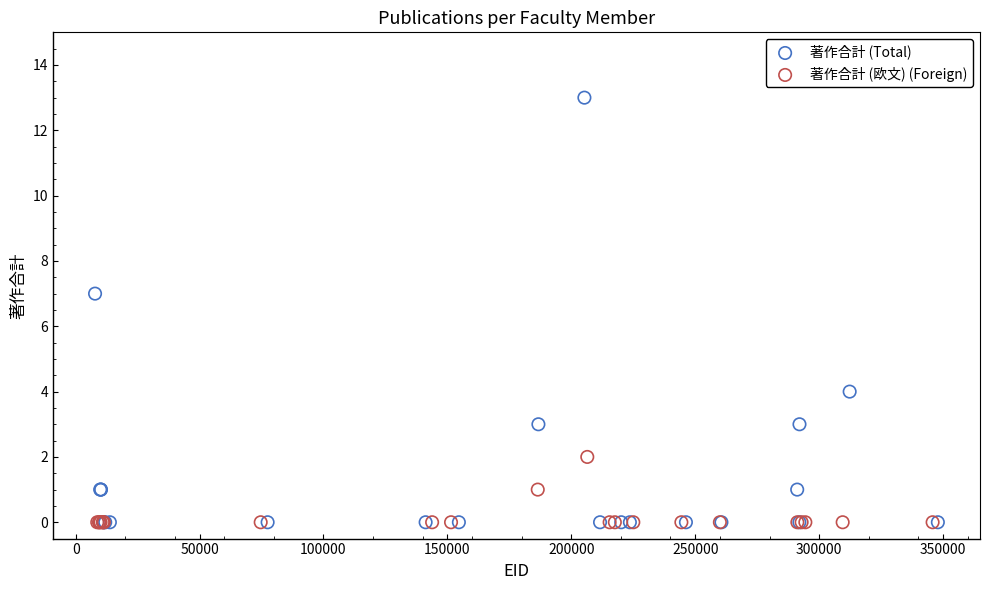

What are all the series names shown in the legend?

著作合計 (Total), 著作合計 (欧文) (Foreign)